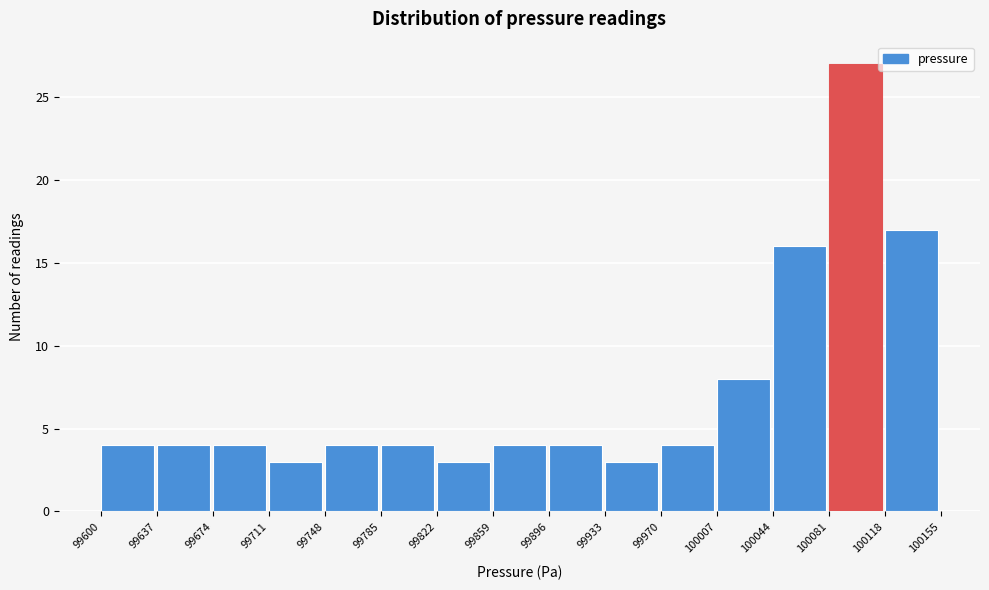

Reading left to right, transcribe this chart: for each bar, give the range it covers on the x-axis and its height. The values are not printed on the chart, so give them approximately, as read against the axis.

99600 to 99637: 4
99637 to 99674: 4
99674 to 99711: 4
99711 to 99748: 3
99748 to 99785: 4
99785 to 99822: 4
99822 to 99859: 3
99859 to 99896: 4
99896 to 99933: 4
99933 to 99970: 3
99970 to 100007: 4
100007 to 100044: 8
100044 to 100081: 16
100081 to 100118: 27
100118 to 100155: 17